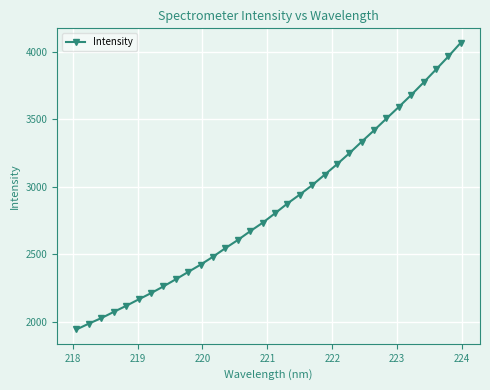

Does the chart have visible grid lines?

Yes